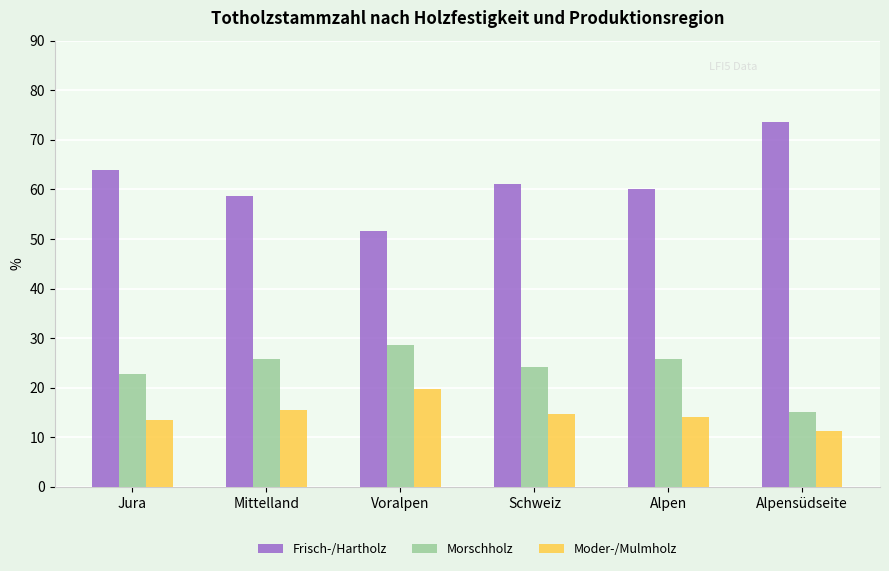

Rank the series by their average value, from highest to lowest.

Frisch-/Hartholz, Morschholz, Moder-/Mulmholz